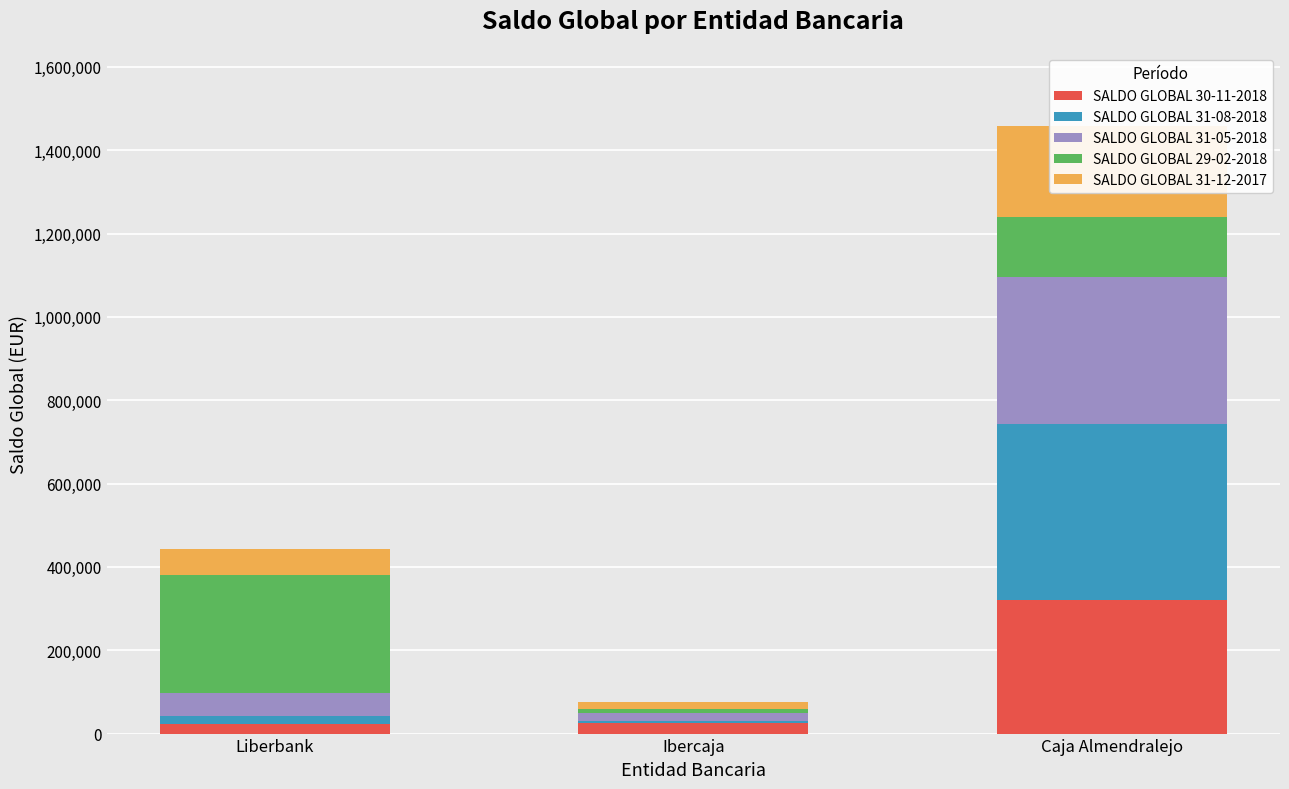

Which label corresponds to the smallest value in the chart?

Ibercaja